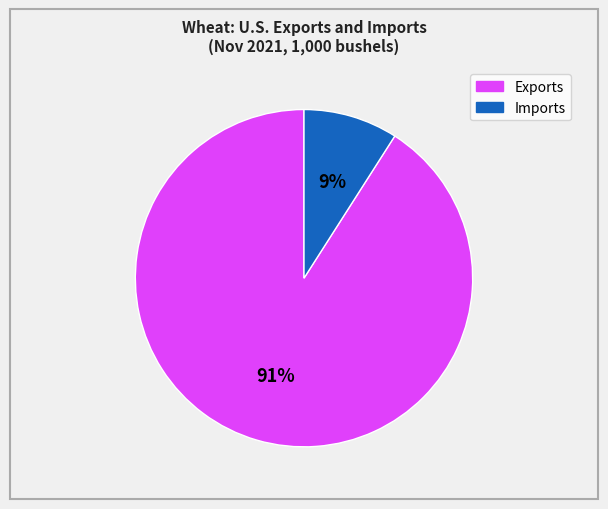

To the nearest percent, what is the average slice percentage?

50%